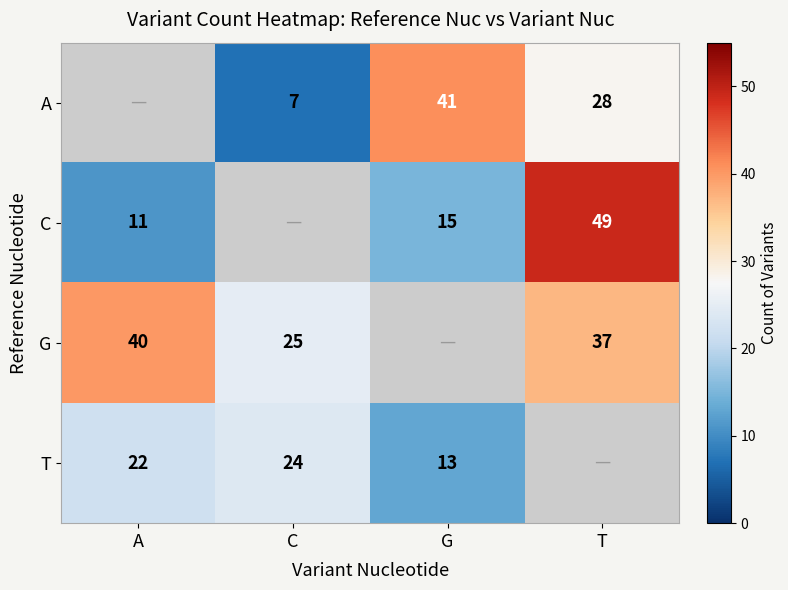

True or false: C has a value of 49 at T.

True